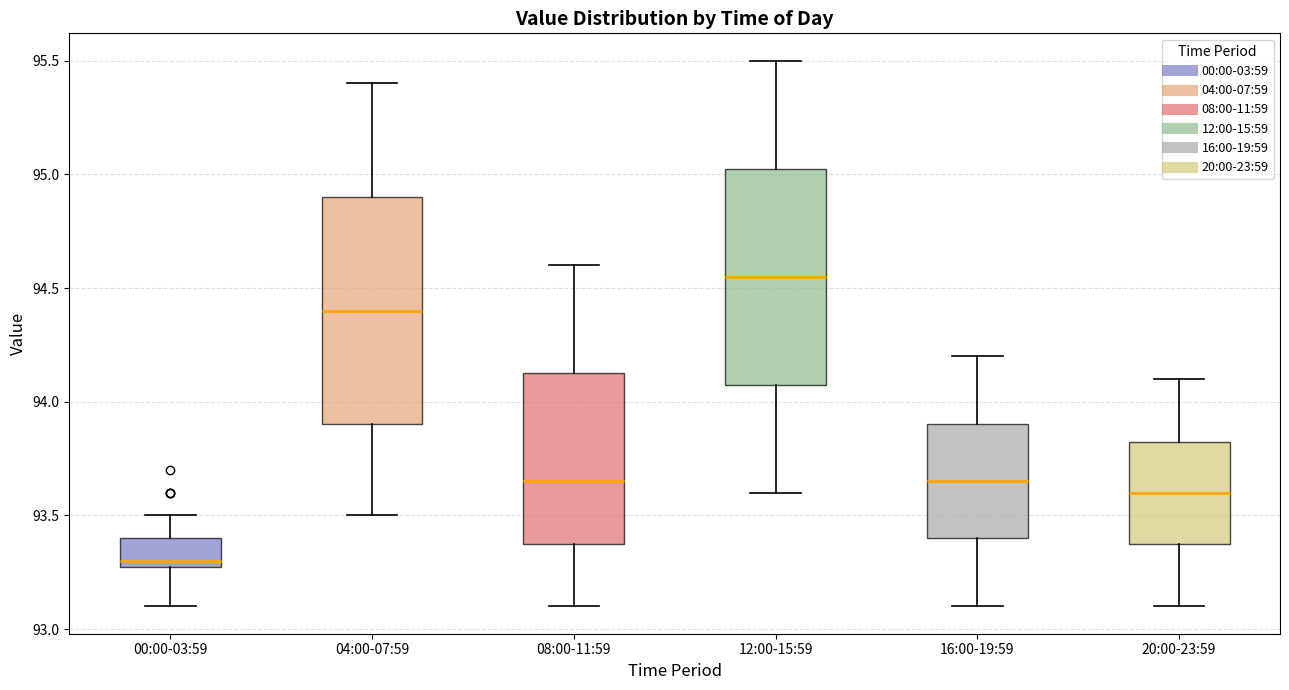

Which box's median line is the lowest?

00:00-03:59